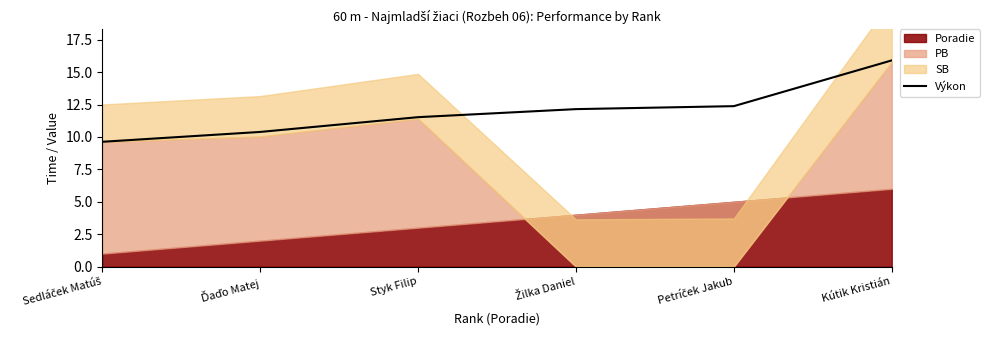

What is the change in value from Sedláček Matúš to Styk Filip?

+1.9